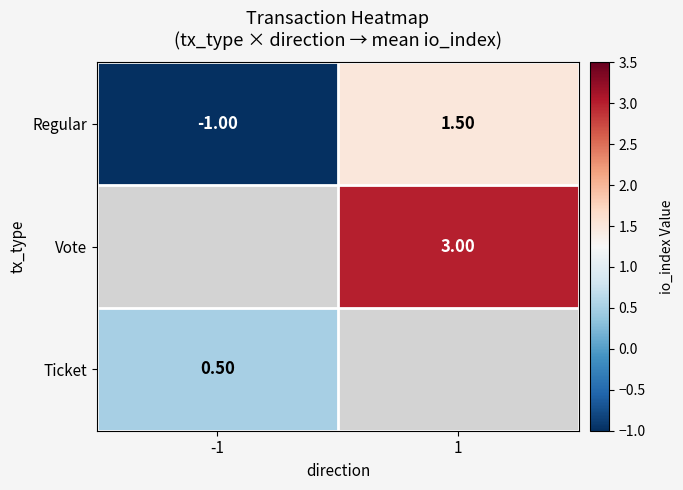

How many positive values does the Regular series have?

1